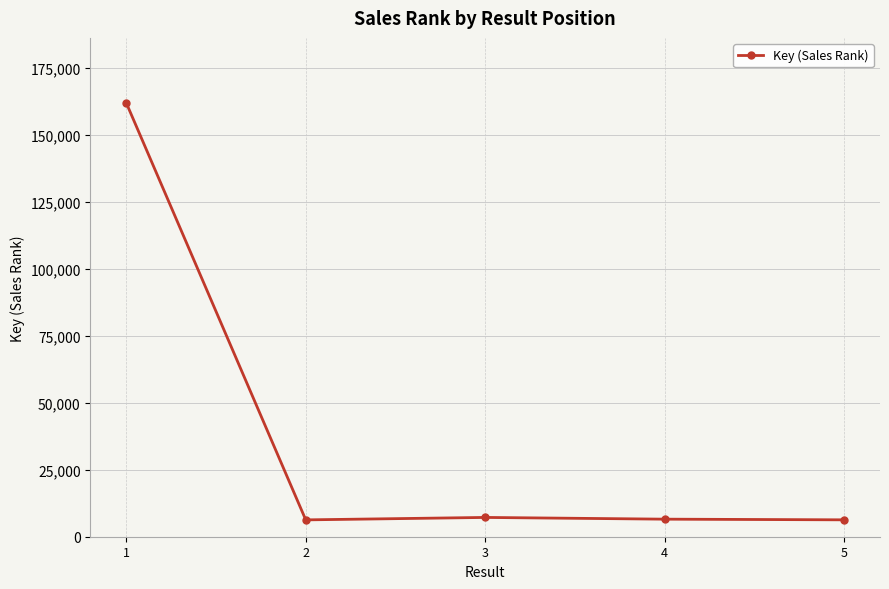

How many series are shown in this chart?

1